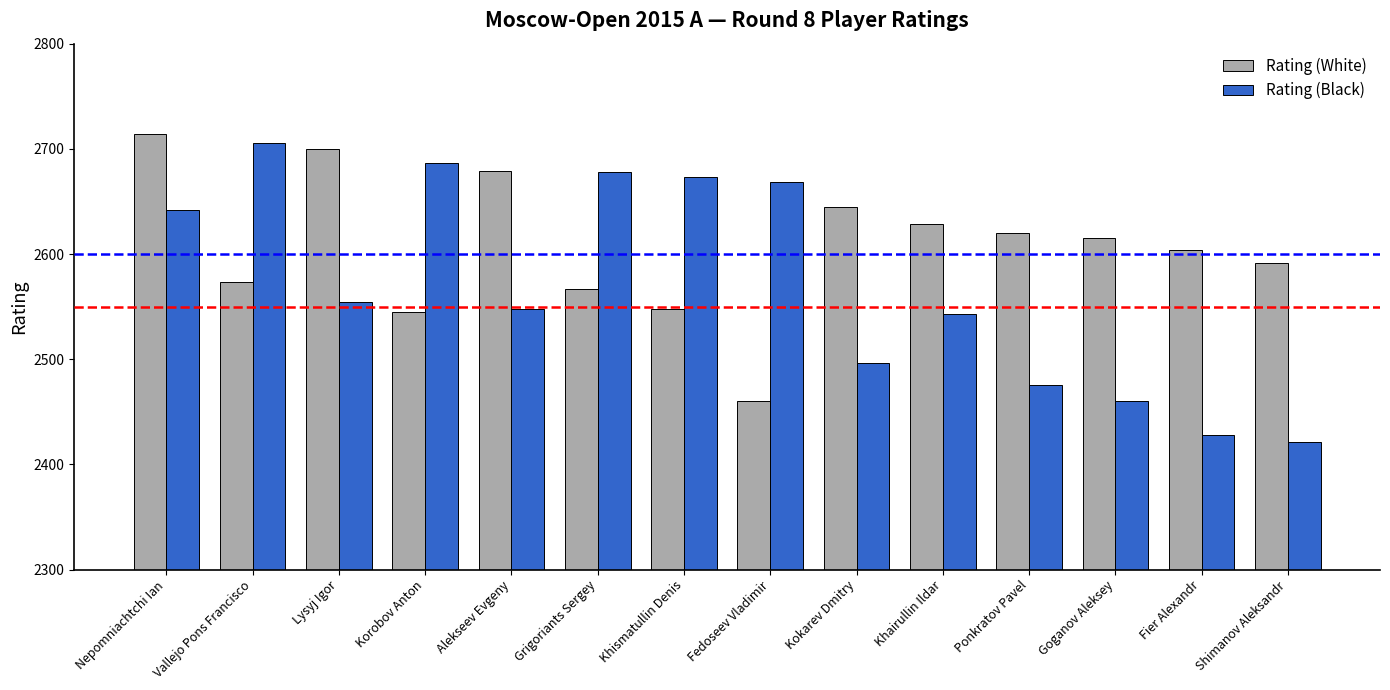

Does the chart contain stacked bars?

No